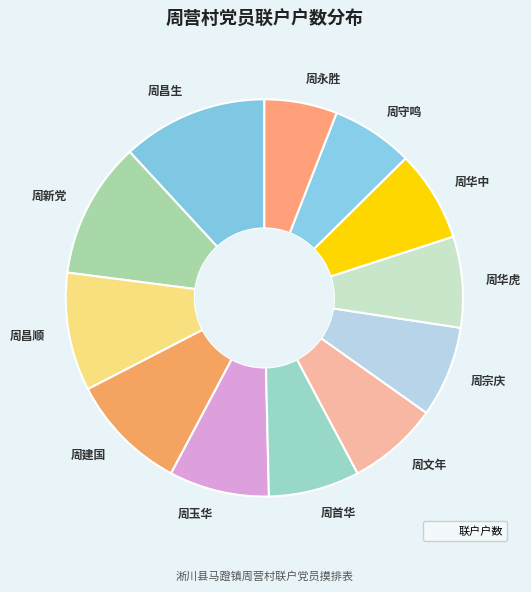

The 周华虎 slice represents 19% of the pie. True or false?

False